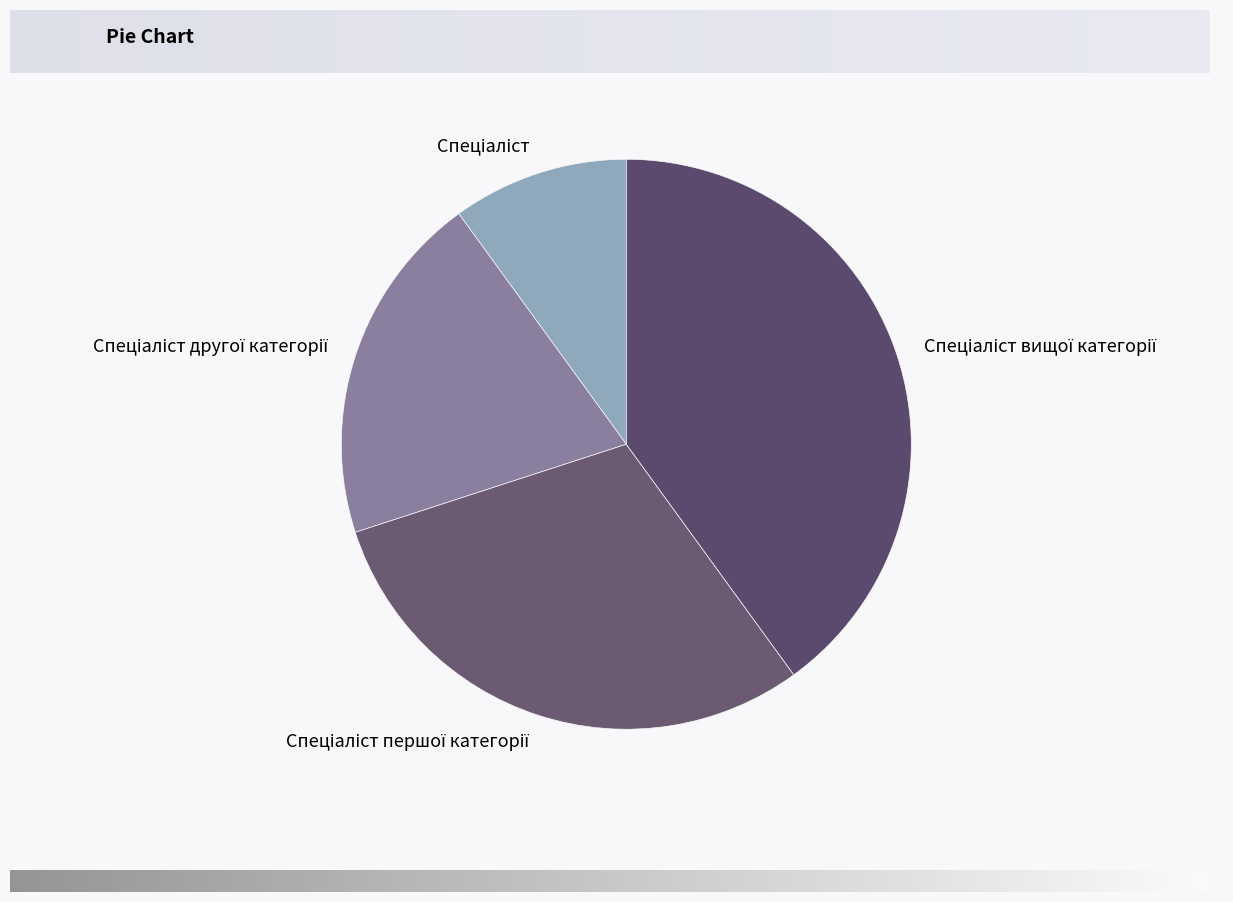

Does any single category account for the majority?

No